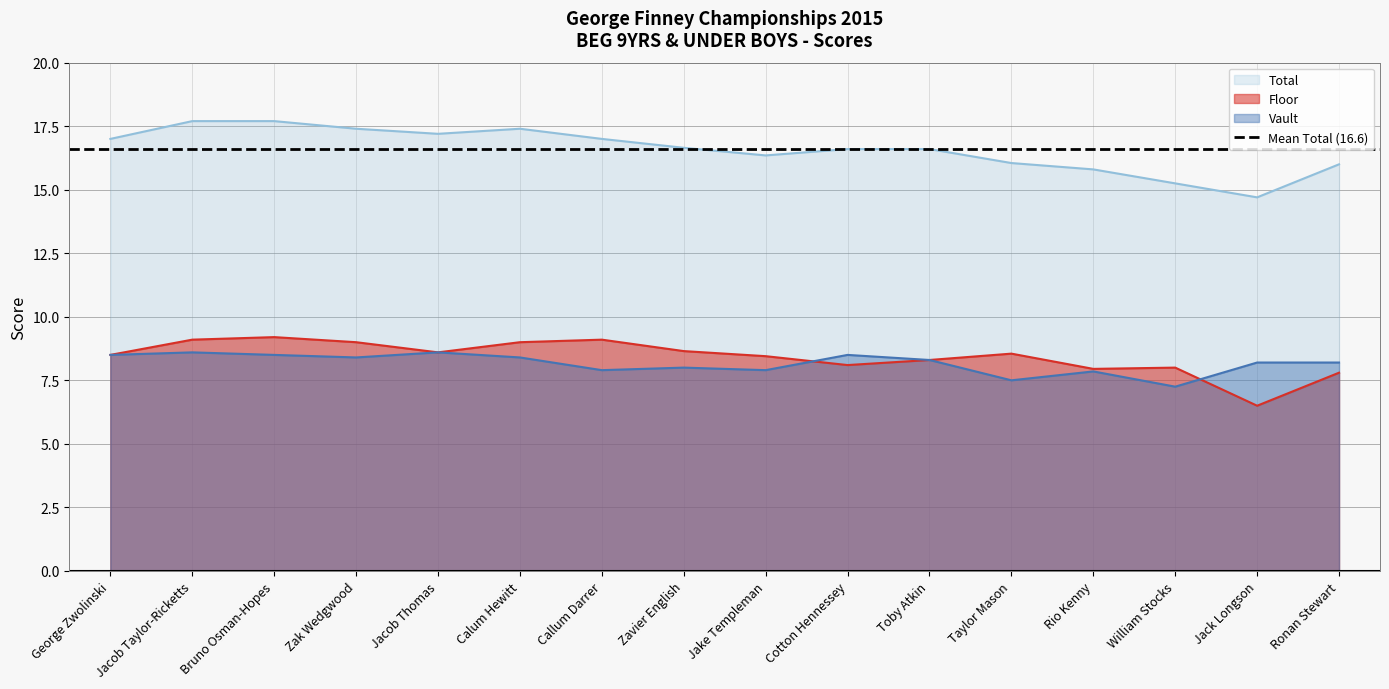

Which label corresponds to the largest value in the chart?

Jacob Taylor-Ricketts